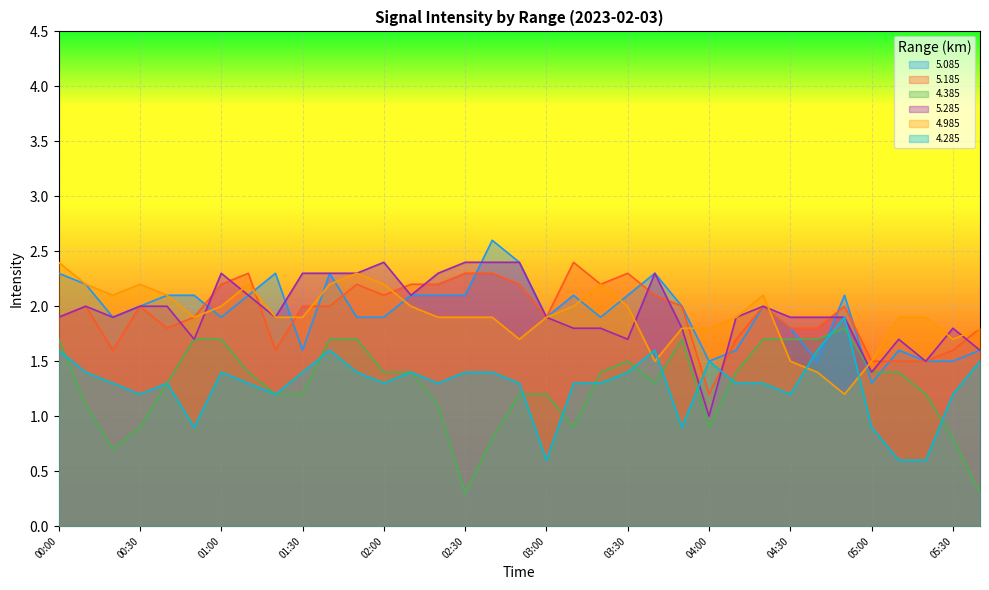

What are all the series names shown in the legend?

5.085, 5.185, 4.385, 5.285, 4.985, 4.285